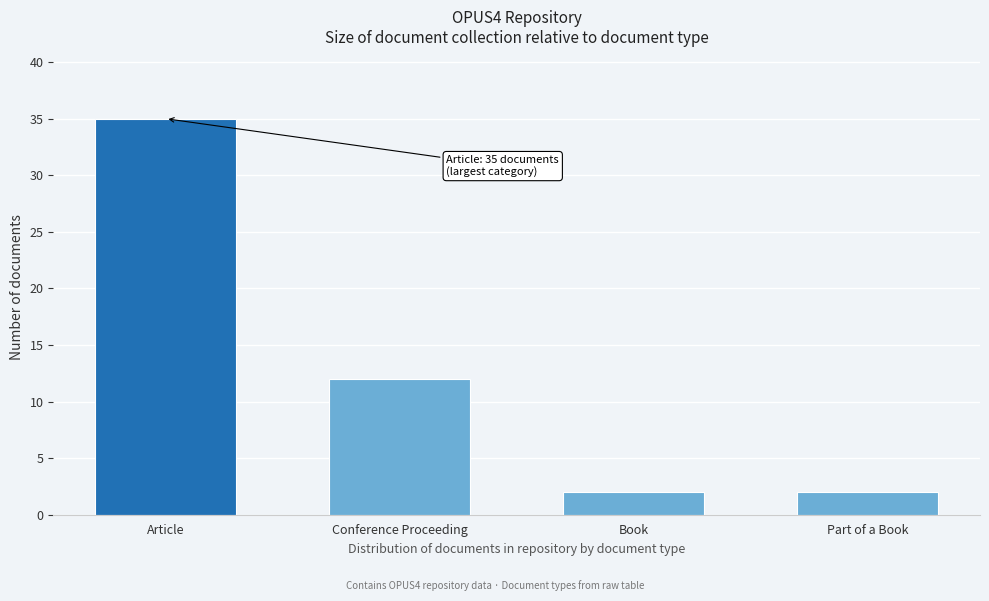

Reading left to right, extract all data points from this chart.

35	12	2	2